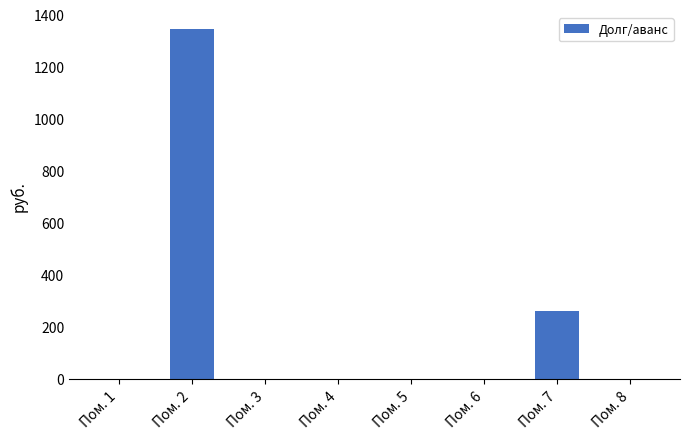

Are the bars grouped side by side (vs. stacked)?

No